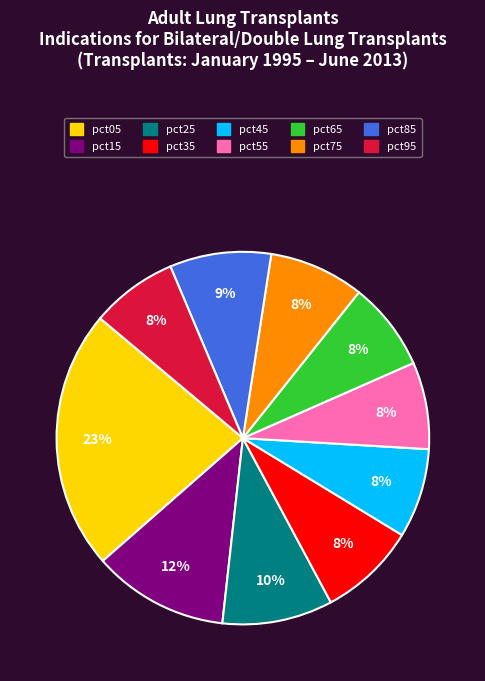

Is it true that pct05 is 23% of the pie?

True